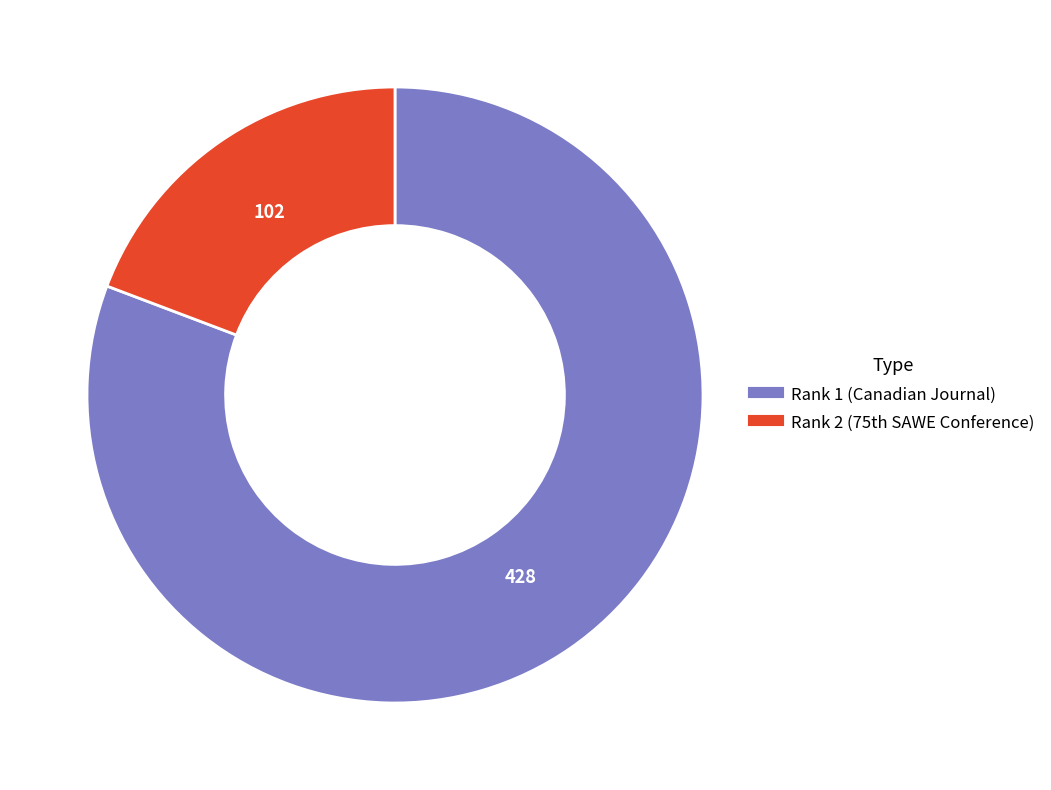

Is there any slice that represents more than half of the pie?

Yes